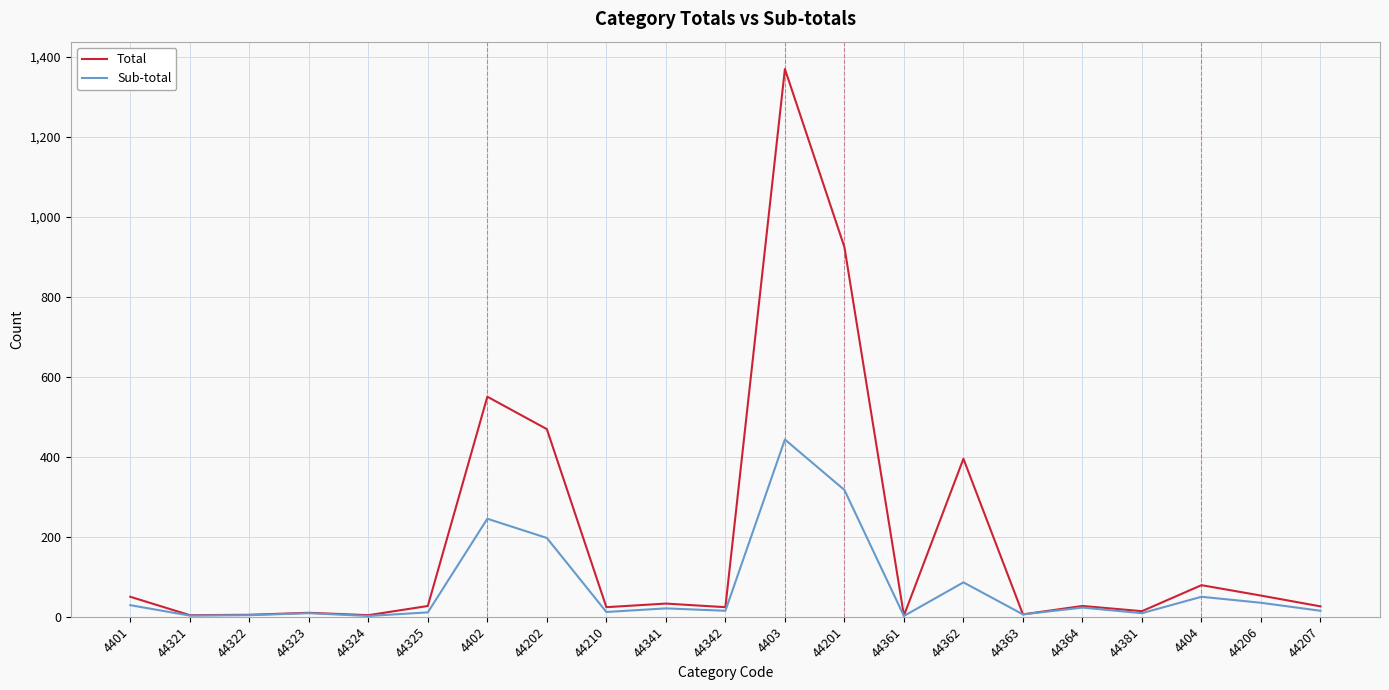

What is the approximate value of Sub-total at 4403?

443